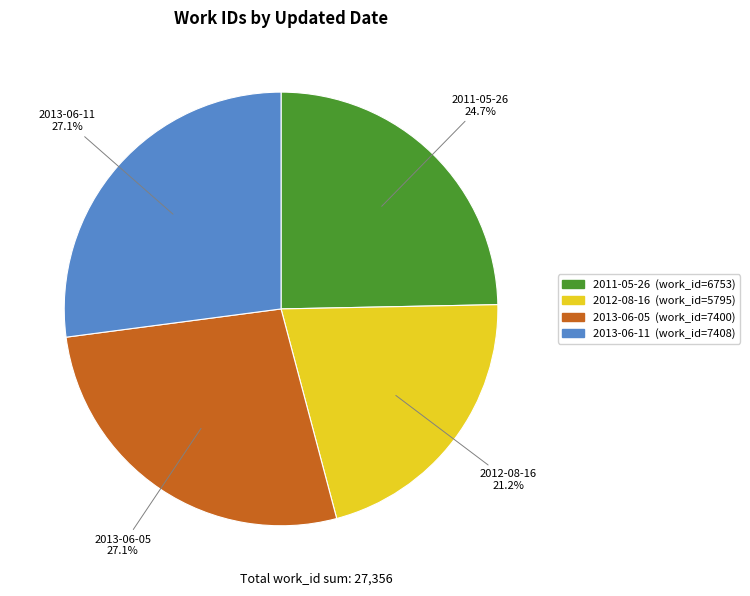

To the nearest percent, what percentage of the pie is 2013-06-05?

27%